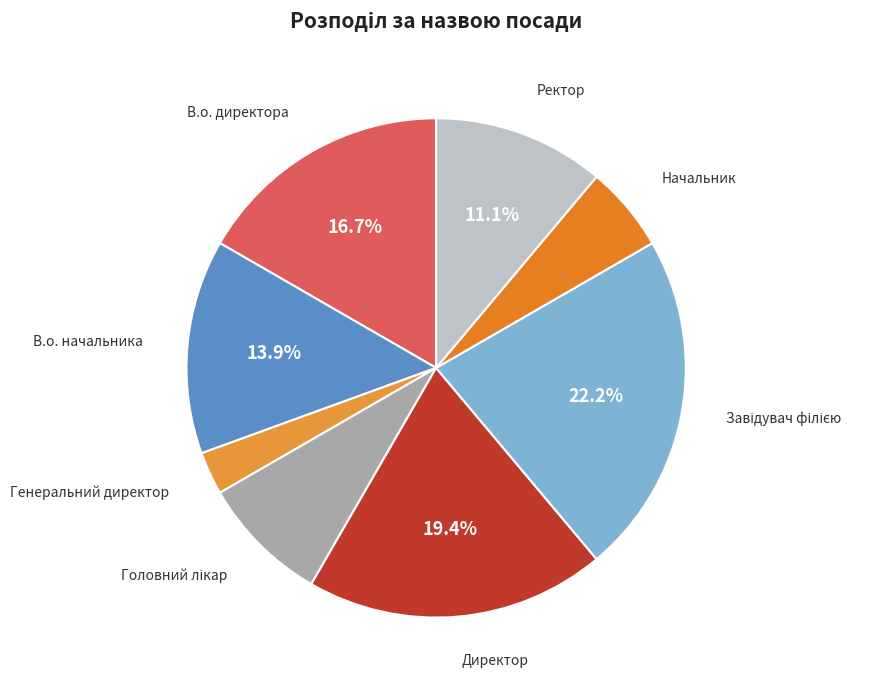

Is it true that В.о. директора is 26% of the pie?

False